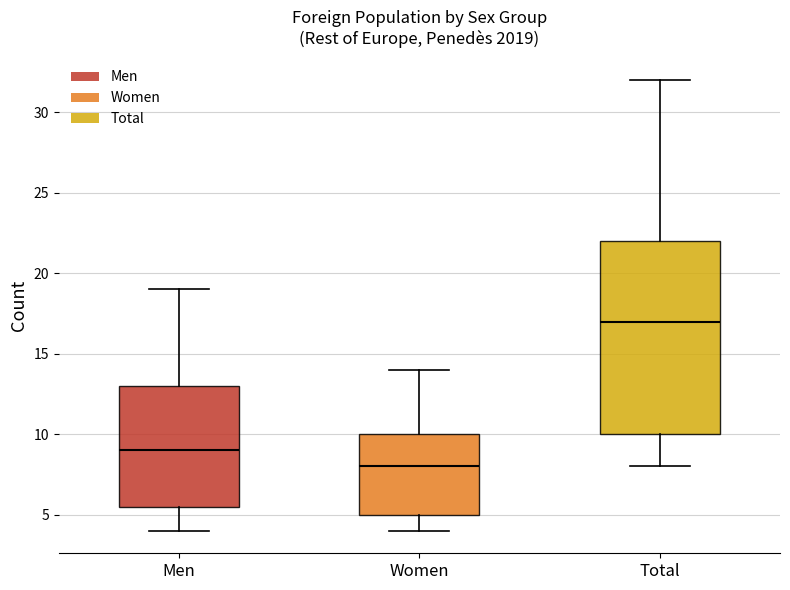

Which box is the tallest, from its lower edge to its upper edge?

Total